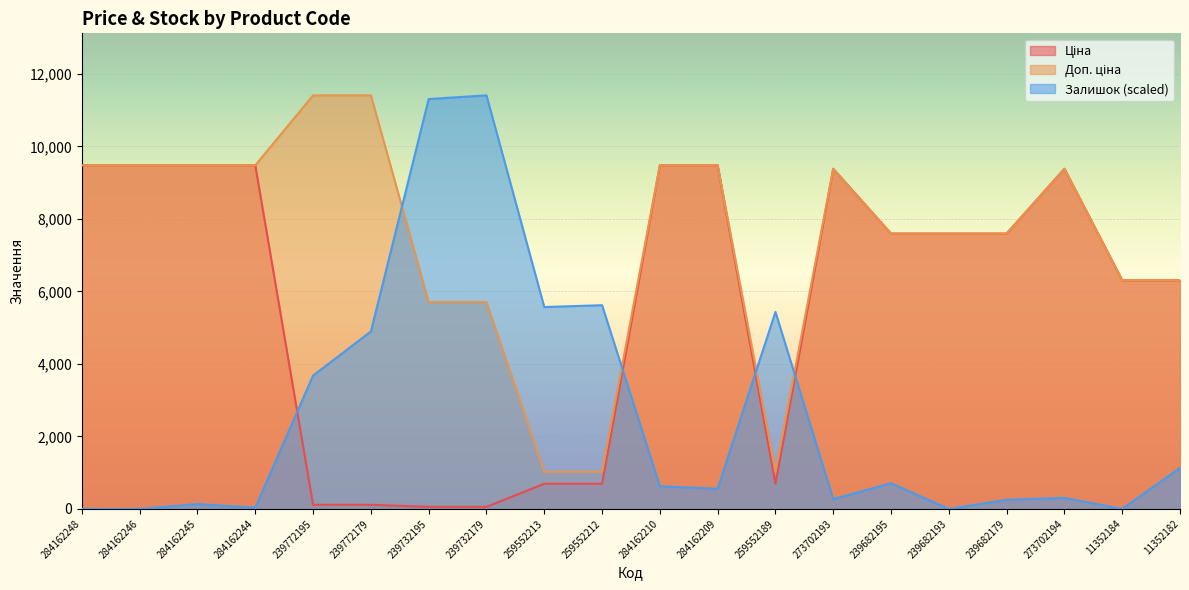

At which category is the sum across all series the highest?

284162210